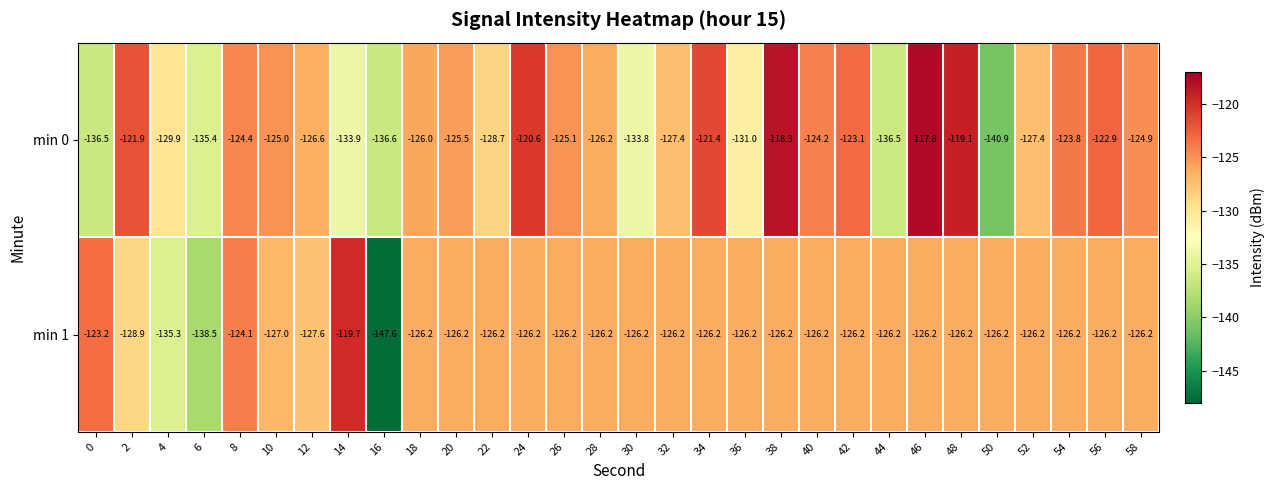

What is the greatest value displayed?

-117.8